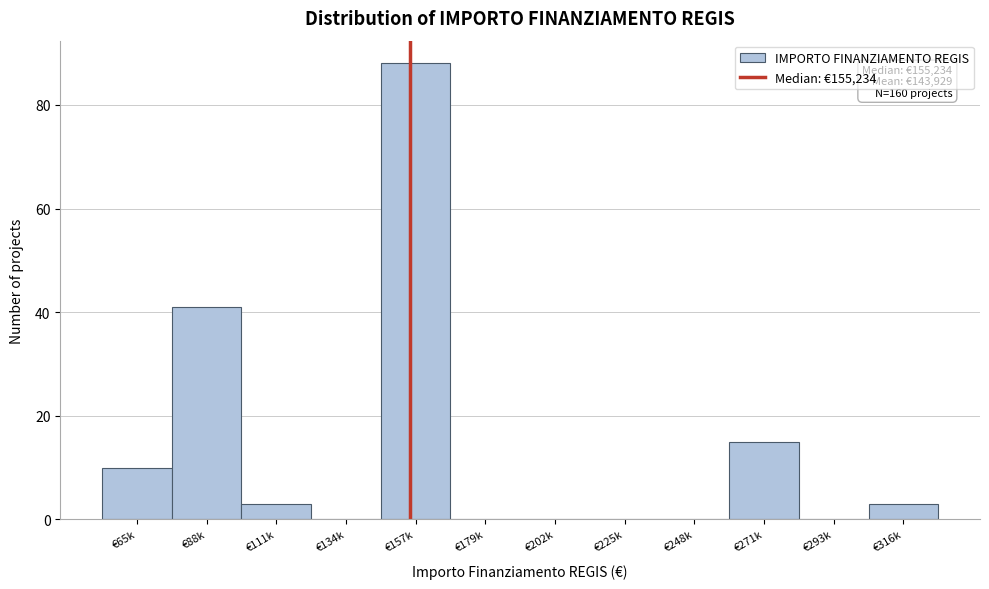

Reading right to left, list all the values displayed in this chart.

€316k=3	€293k=0	€271k=15	€248k=0	€225k=0	€202k=0	€179k=0	€157k=88	€134k=0	€111k=3	€88k=41	€65k=10